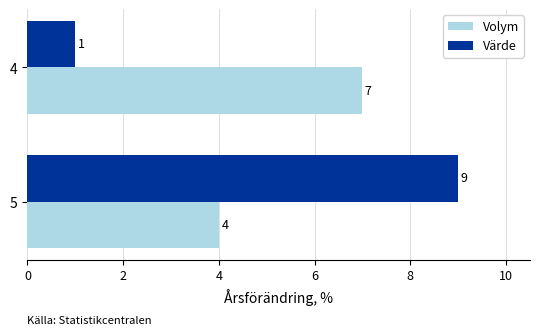

What is the total value across all series at 5?

13